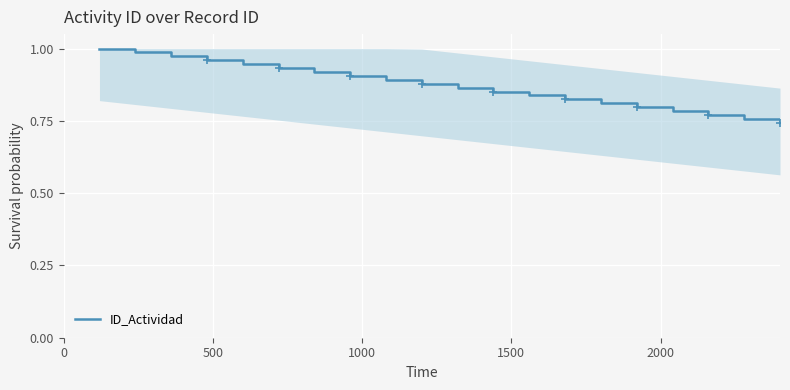

True or false: the data shows 1.5 at 0.

False